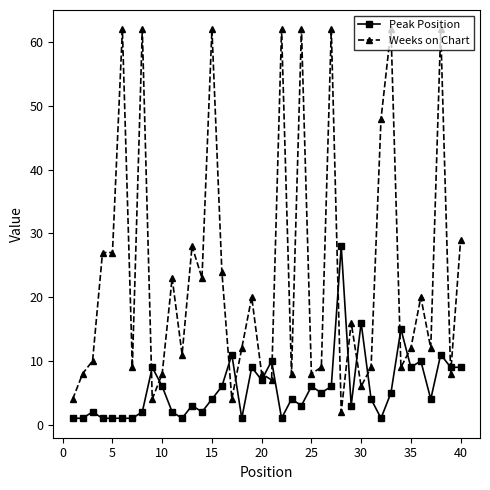

True or false: Peak Position has more than 1 points higher than both neighbors.

True